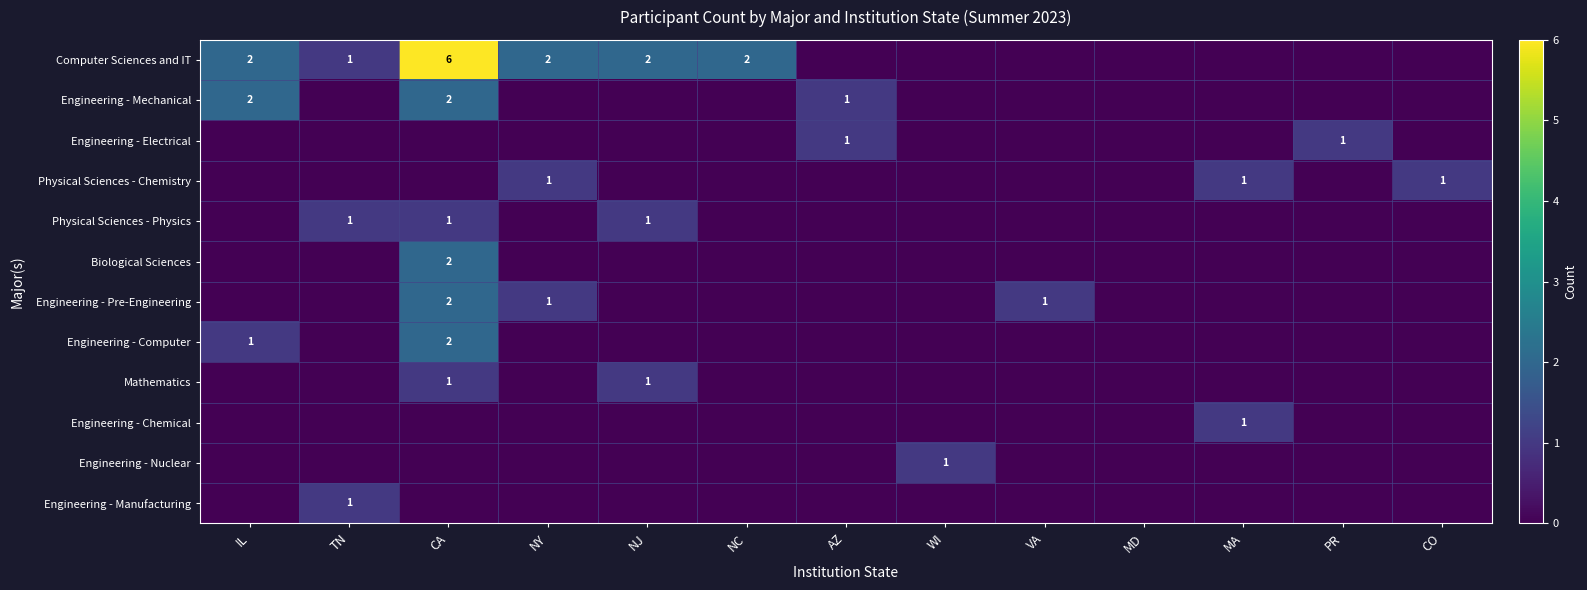

What is the spread (max minus min) of values at AZ?

1